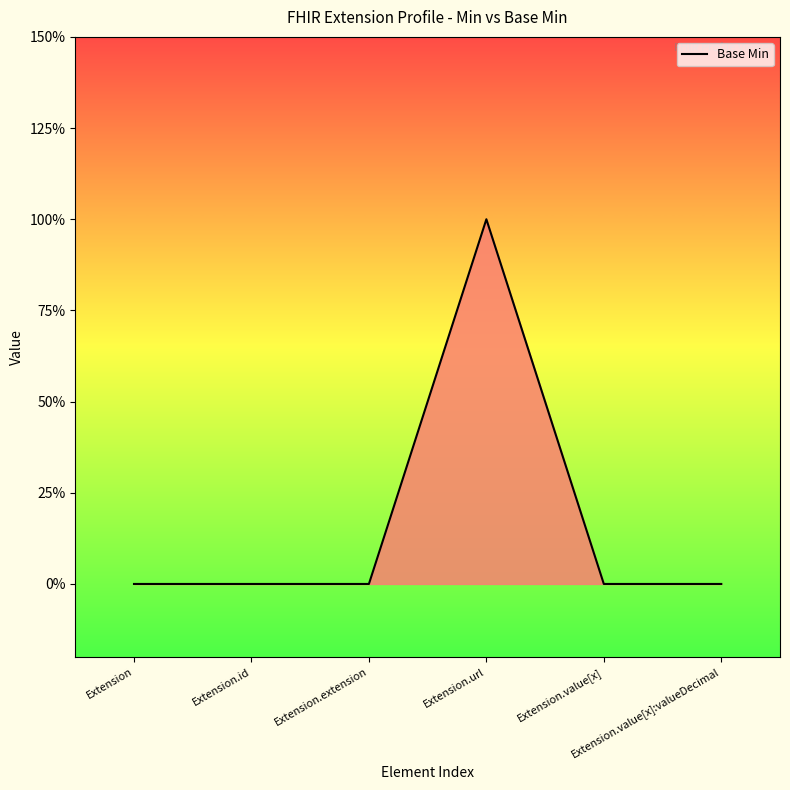

What is the sum of all values?

1